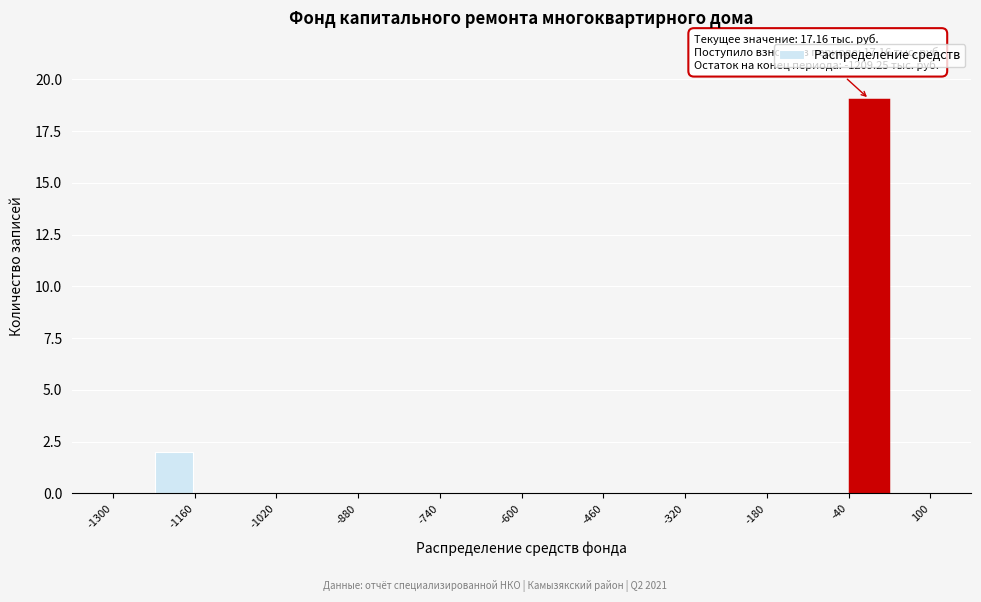

Around what value on the x-axis is the tallest bar? Give the approximate position of its centre, as read against the axis.

0